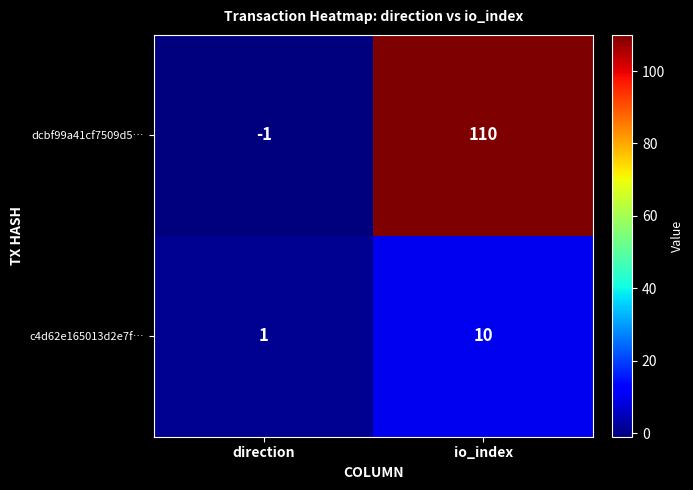

Which series has the largest total across all categories?

dcbf99a41cf7509d5…